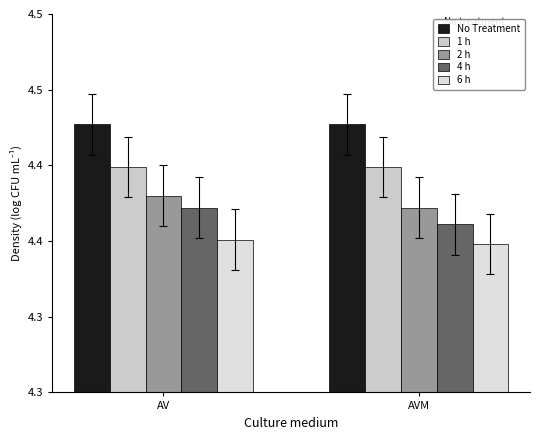

Count the 6 h values in the range 4 to 5.

2